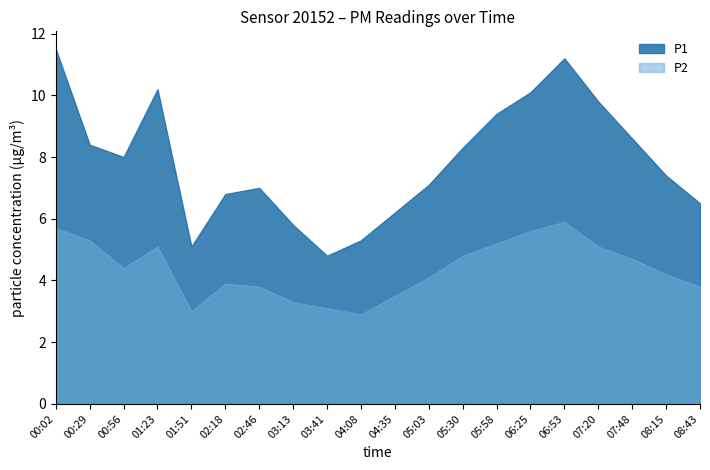

List the series in order of their overall mean, lowest first.

P2, P1